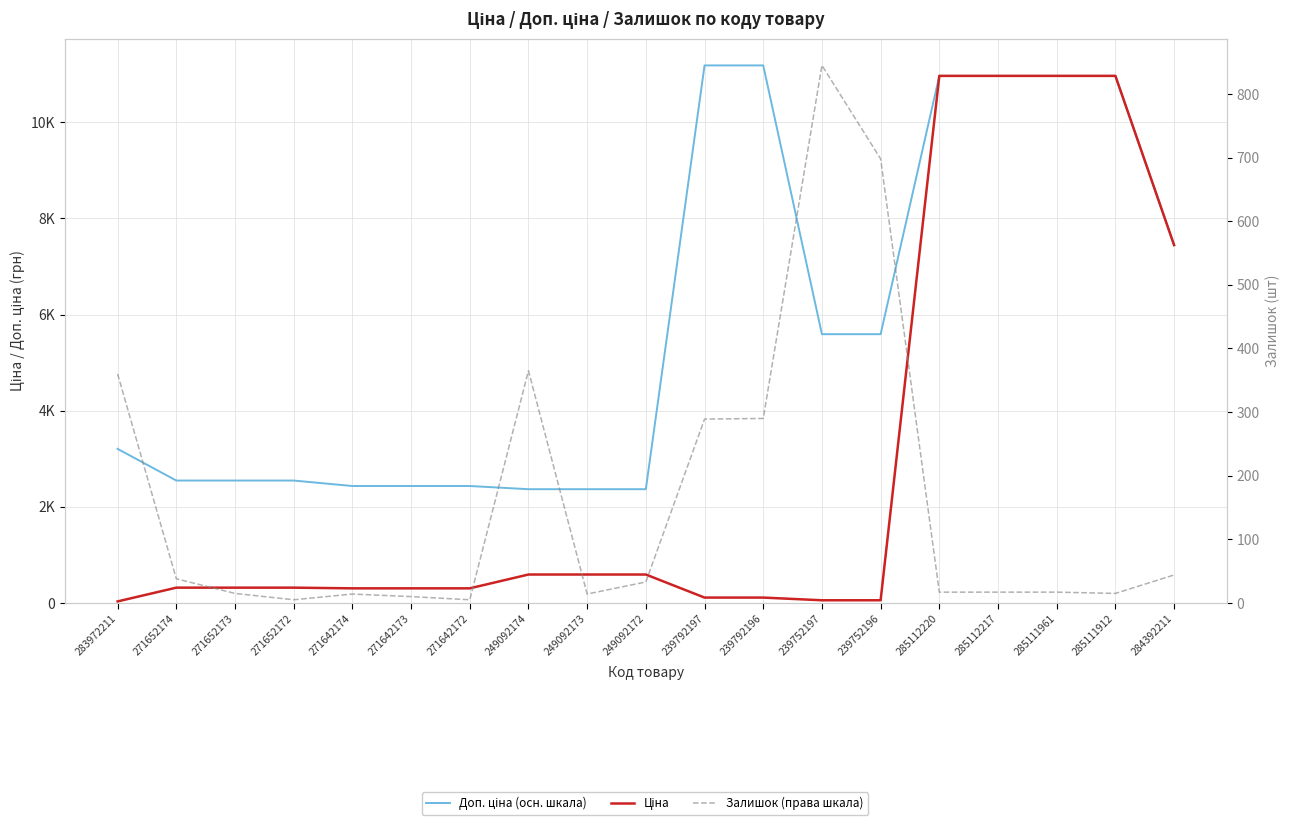

True or false: Залишок (права шкала) and Доп. ціна (осн. шкала) cross at least once.

False